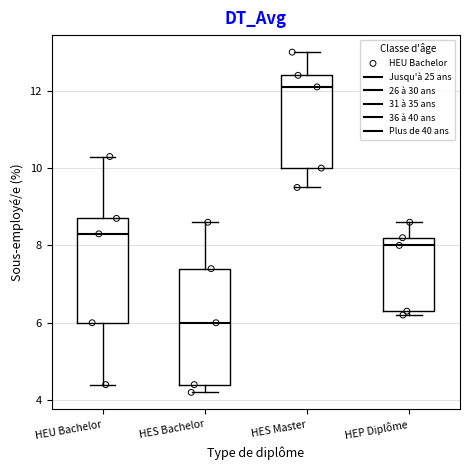

Comparing the boxes themselves (not the whiskers), which one is the tallest?

HES Bachelor